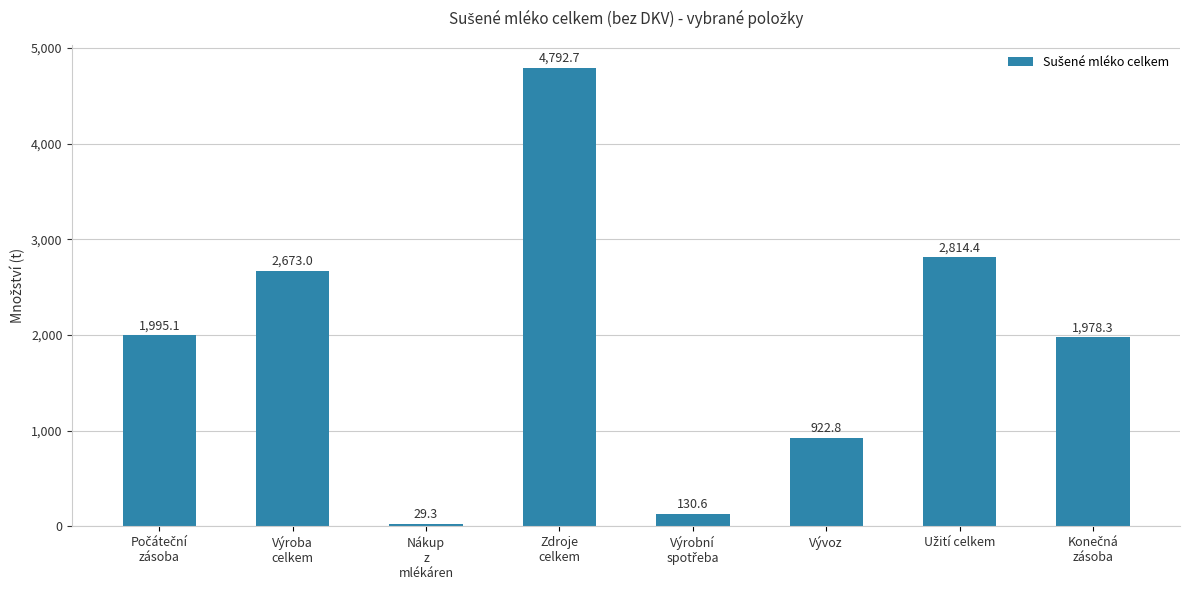

What is the smallest value displayed?

29.3